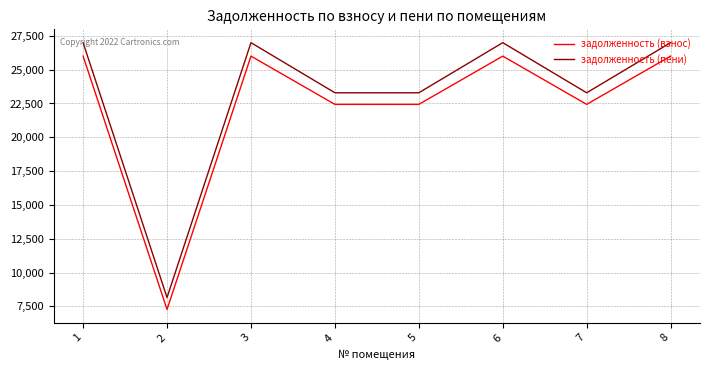

Between 6 and 7, which series saw the biggest shift?

задолженность (пени)